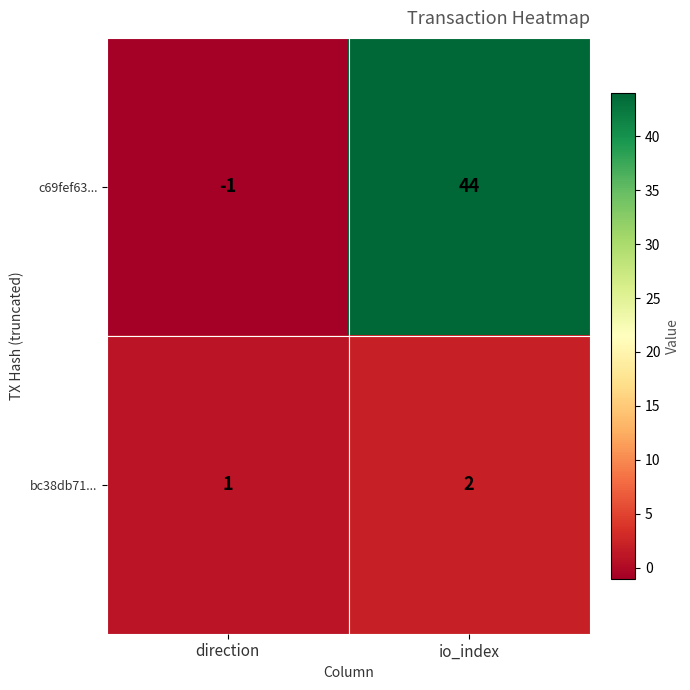

At how many categories does at least one series exceed 21?

1